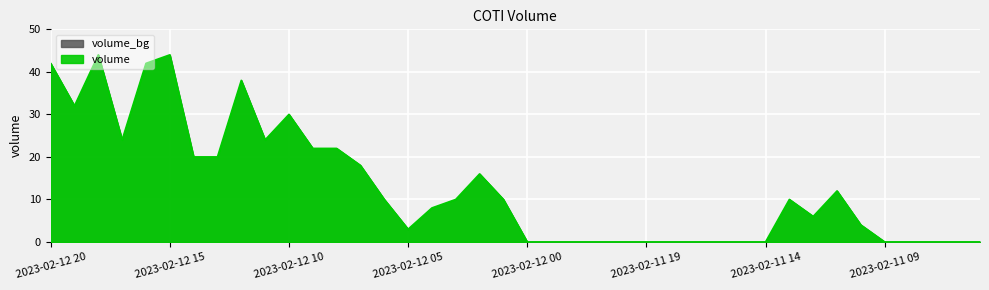

Does the chart display data point markers on the line(s)?

No